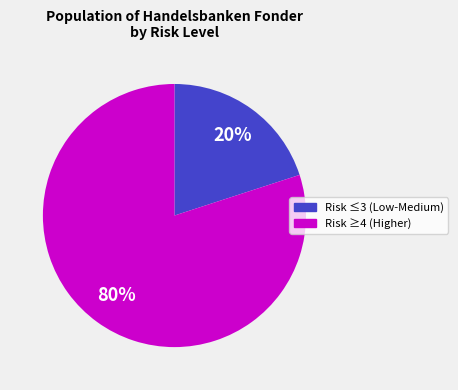

Count the number of slices in the pie.

2